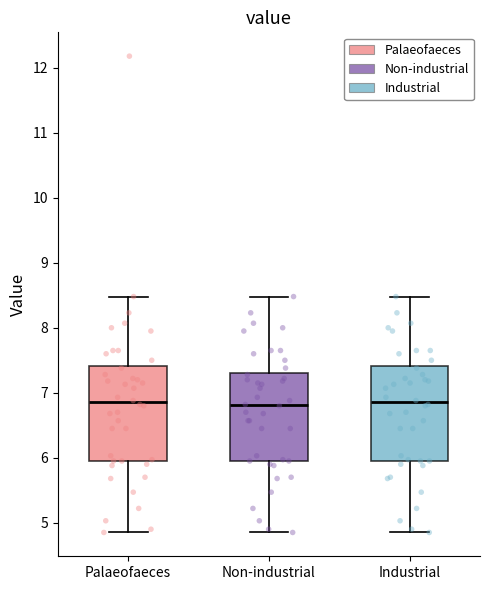

Where does the lower whisker of the box for Non-industrial end on the y-axis? The values are not printed on the chart, so give them approximately, as read against the axis.

4.9